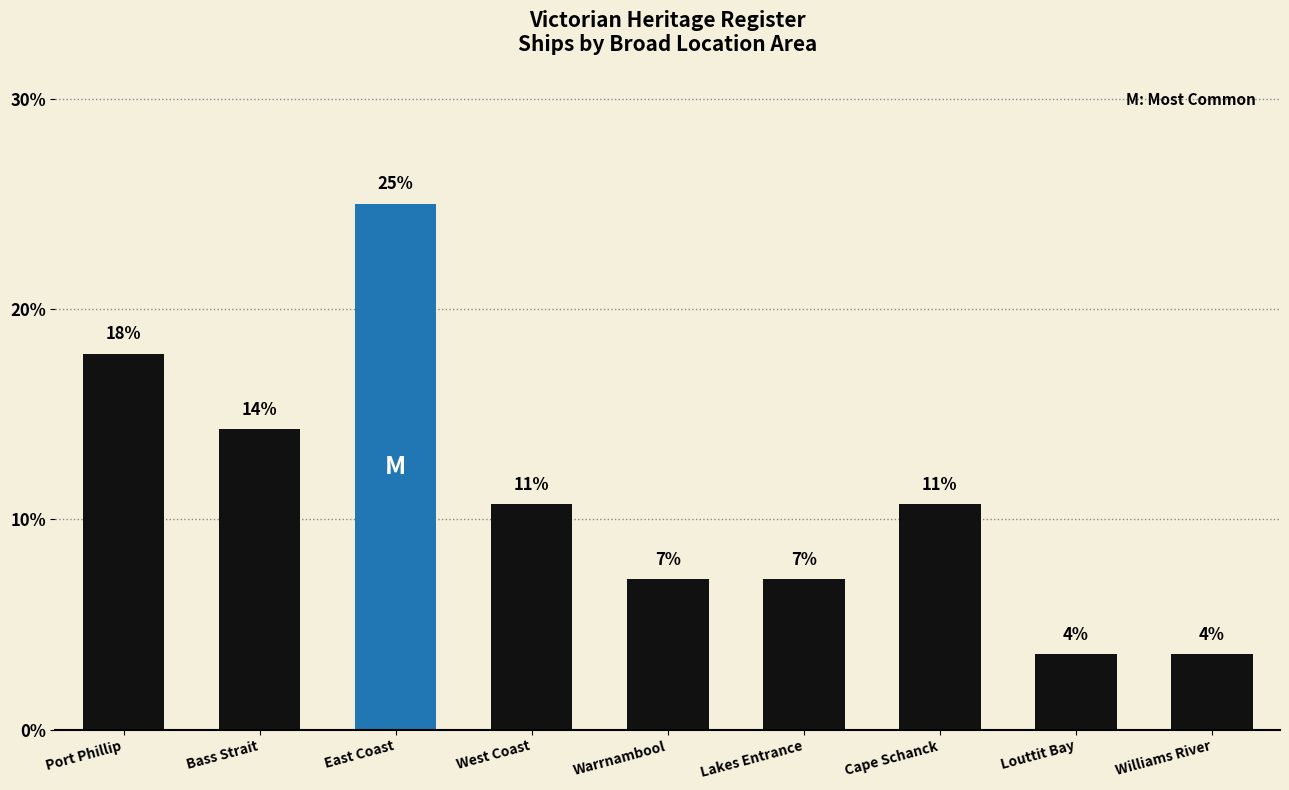

Reading left to right, extract all data points from this chart.

Port Phillip=17.9	Bass Strait=14.3	East Coast=25.0	West Coast=10.7	Warrnambool=7.1	Lakes Entrance=7.1	Cape Schanck=10.7	Louttit Bay=3.6	Williams River=3.6